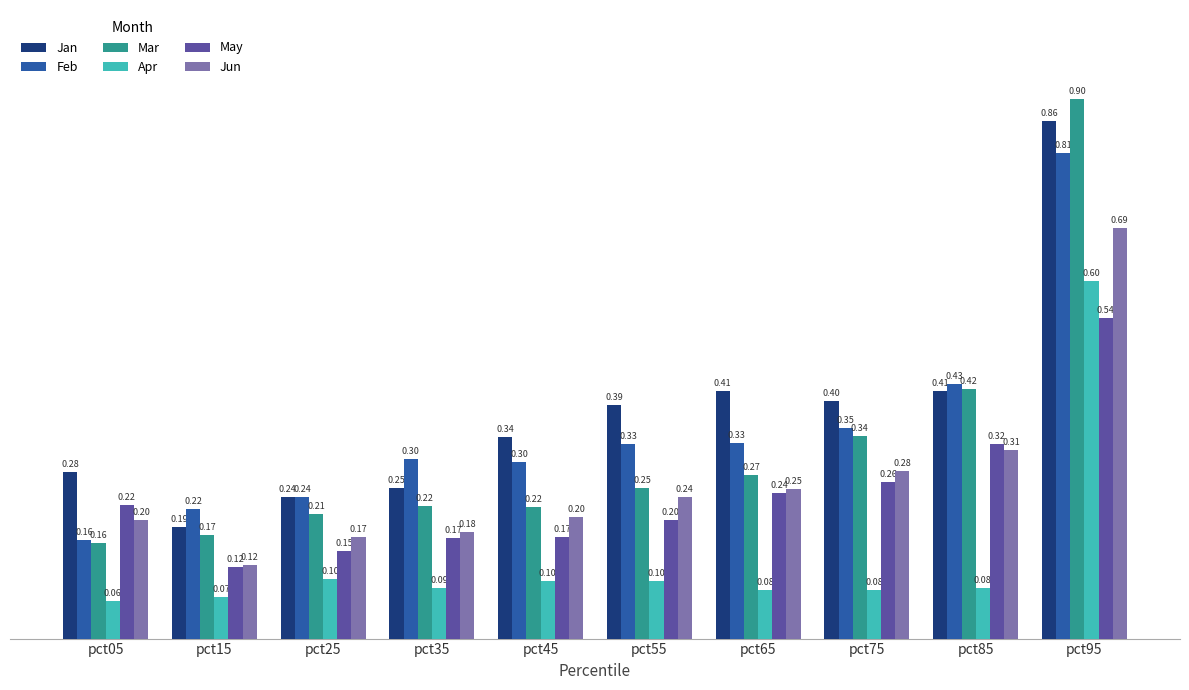

True or false: Feb has a value of 0.4 at pct35.

False